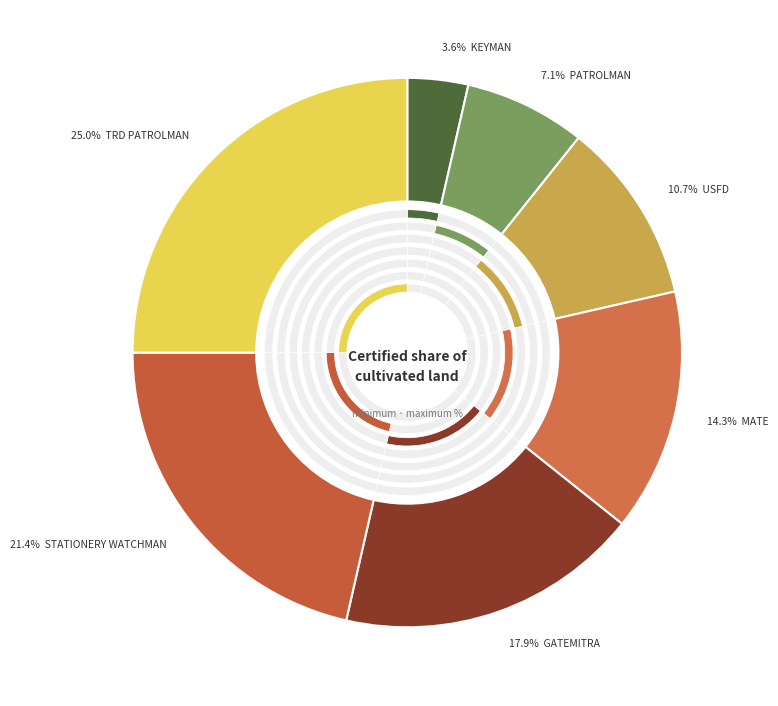

To the nearest percent, what portion does USFD represent?

11%